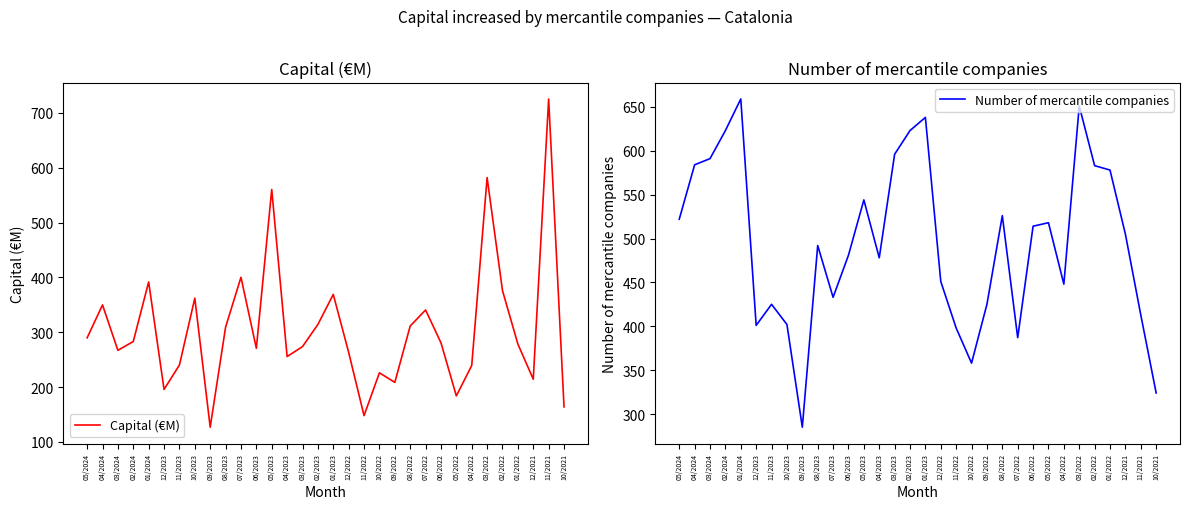

Rank the series by their average value, from highest to lowest.

Number of mercantile companies, Capital (€M)